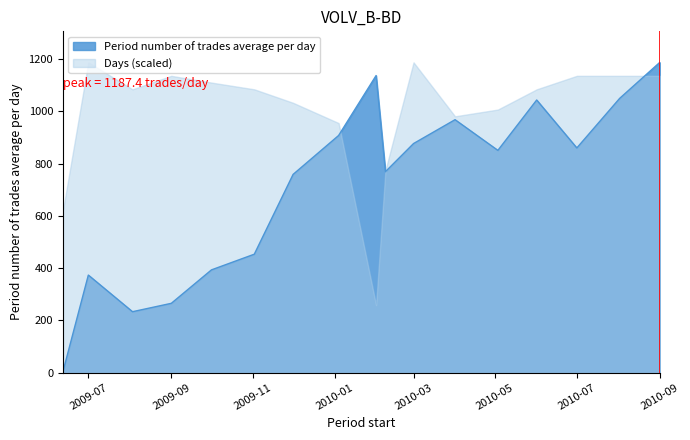

Reading left to right, extract all data points from this chart.

3.2	373.1	233.0	265.0	393.1	453.0	758.5	907.4	1136.8	769.0	876.7	967.9	850.5	1043.2	859.8	1049.5	1187.4